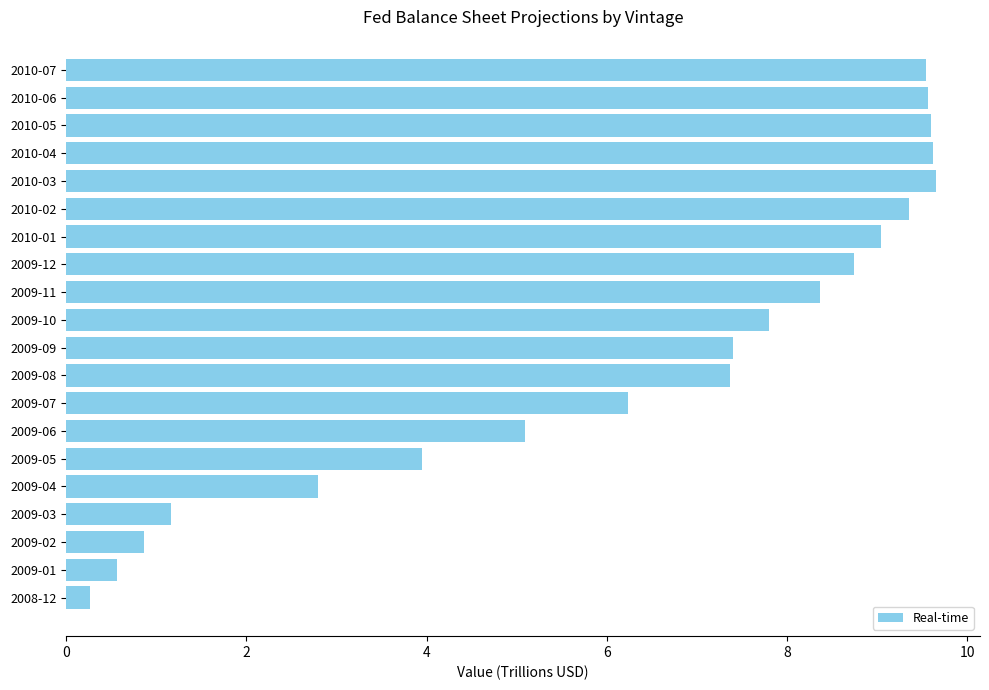

At which label is the value closest to 4?

2009-05